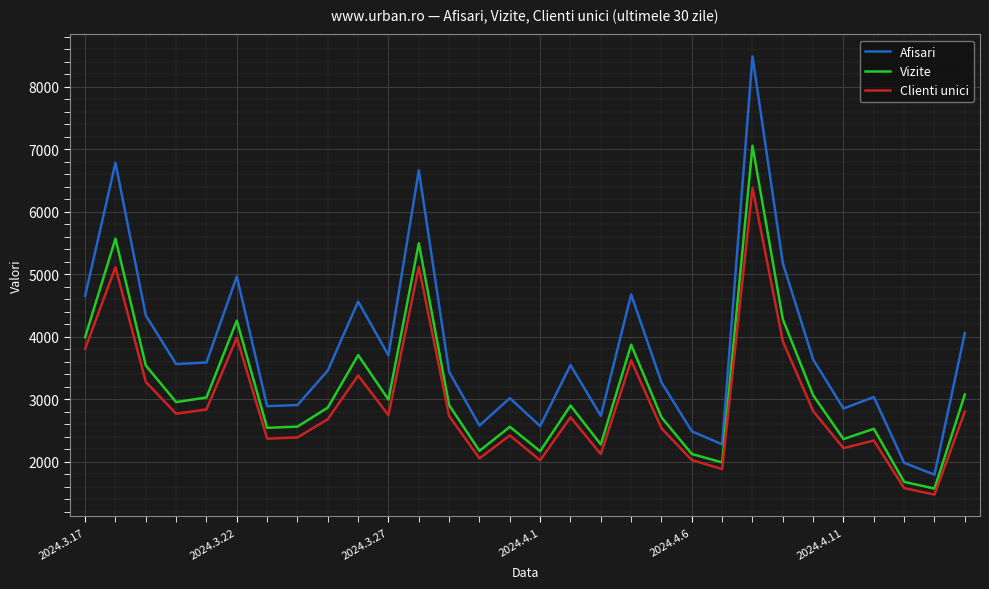

List the series in order of their overall mean, lowest first.

Clienti unici, Vizite, Afisari